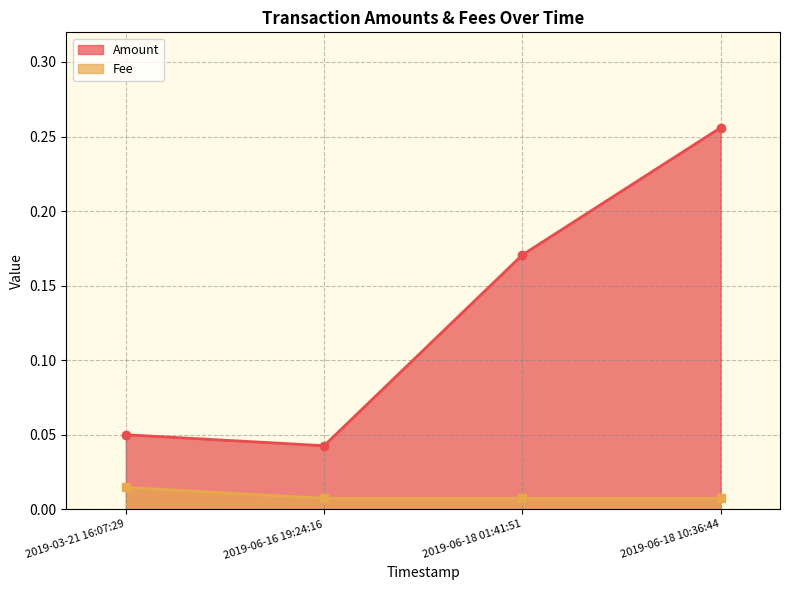

The Amount series shows 0.1 at 2019-06-16 19:24:16. True or false?

False